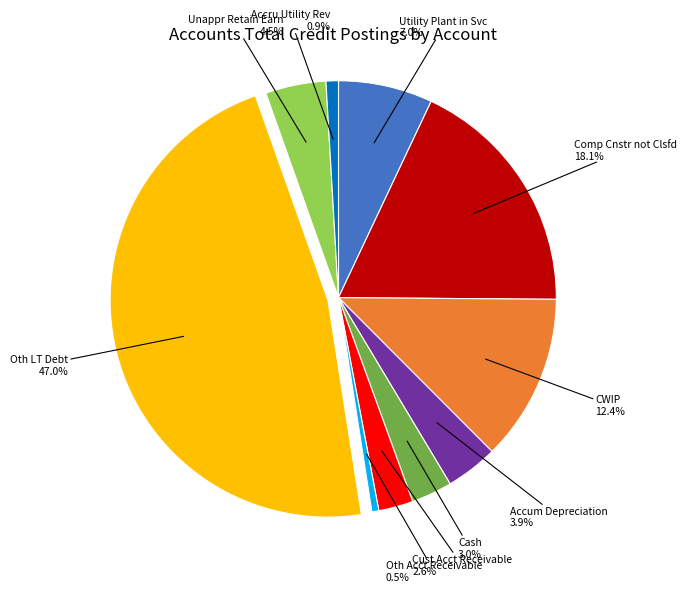

Between Oth LT Debt and Comp Cnstr not Clsfd, which is larger?

Oth LT Debt